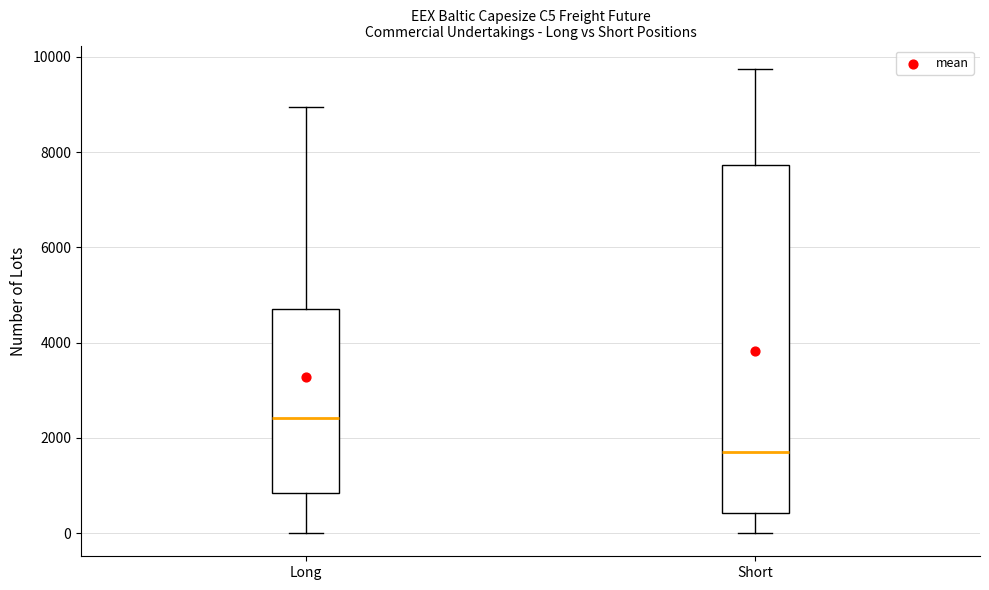

Where does the median line of the box for Short sit on the y-axis? The values are not printed on the chart, so give them approximately, as read against the axis.

1800